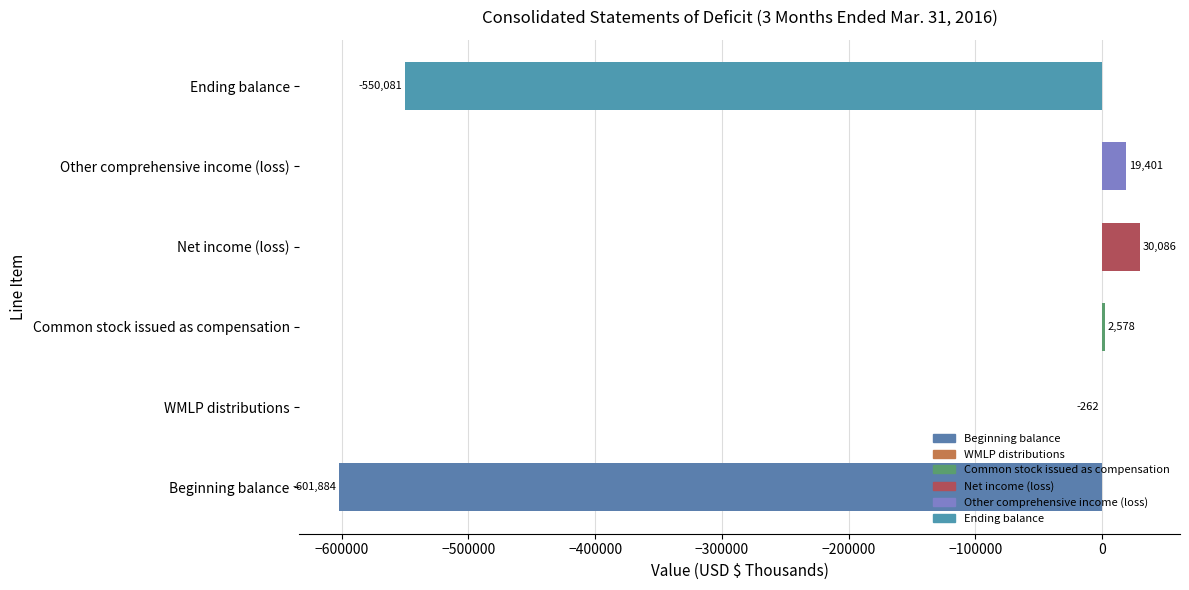

What is the greatest value displayed?

30086